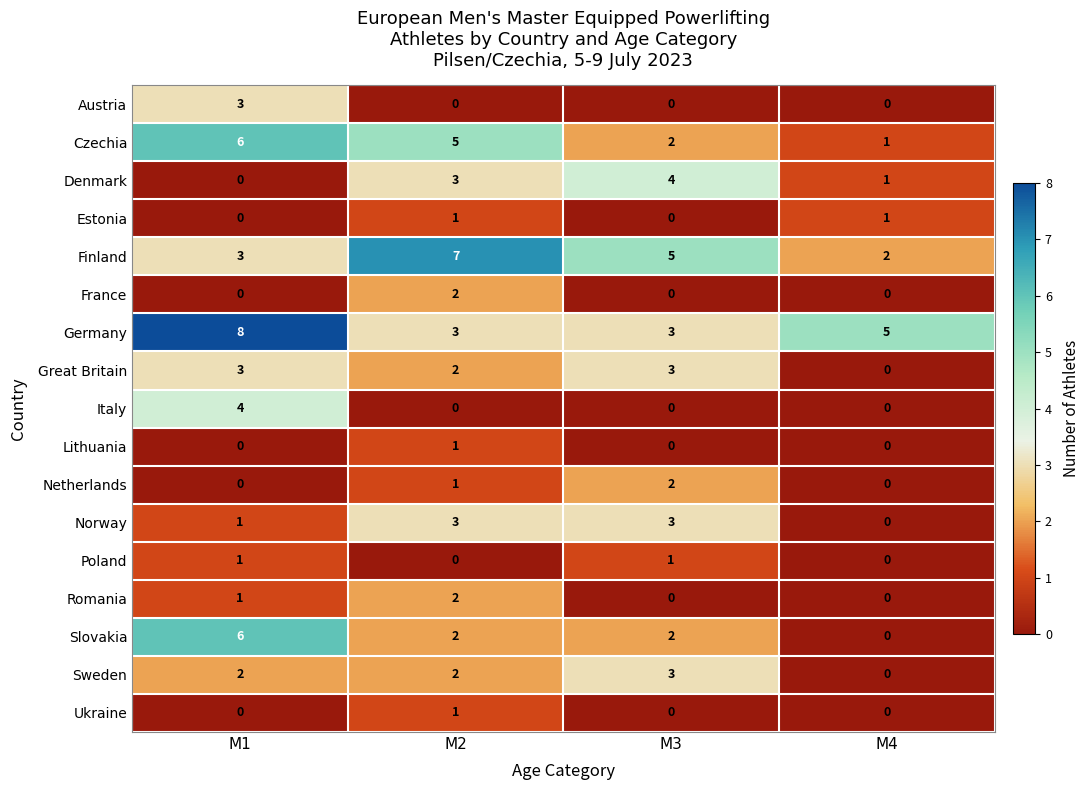

Which category has the highest value across all series?

M1